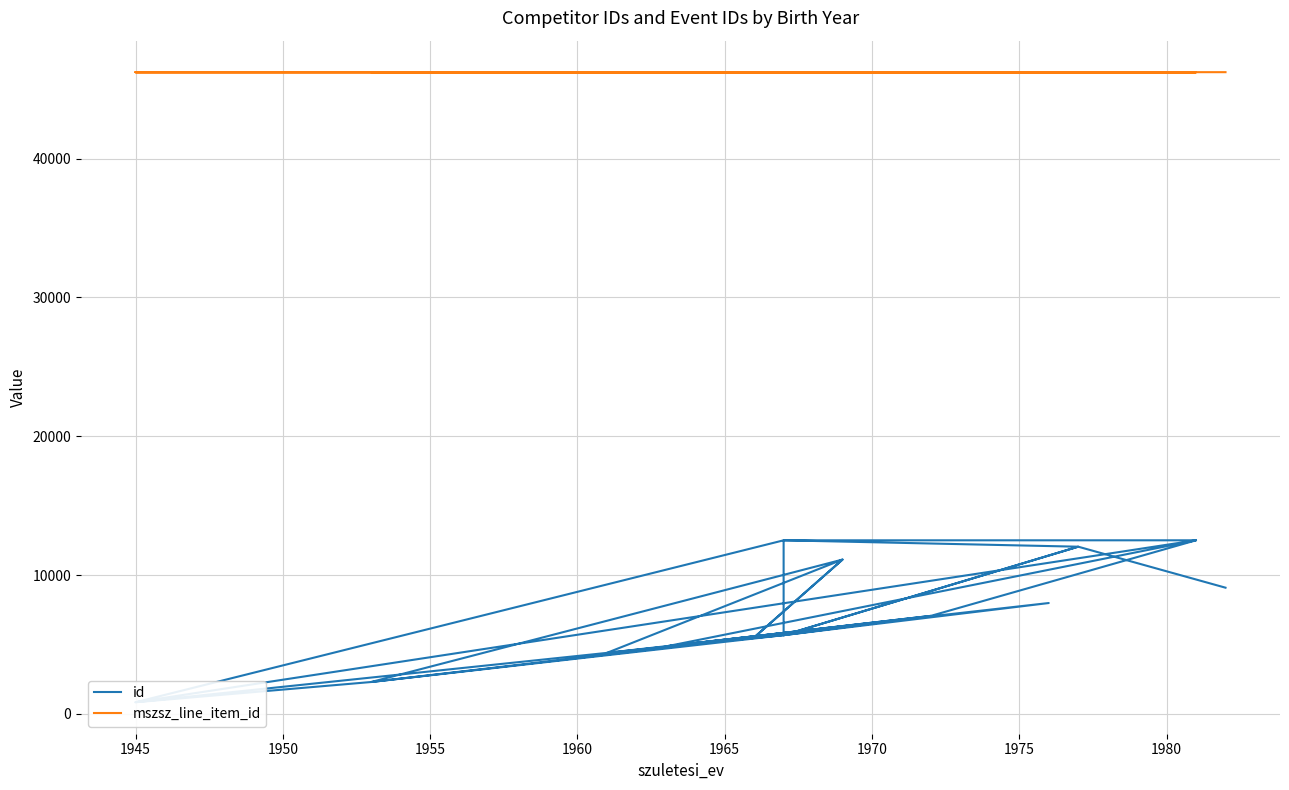

What is the label of the 20th point from the right?

1970